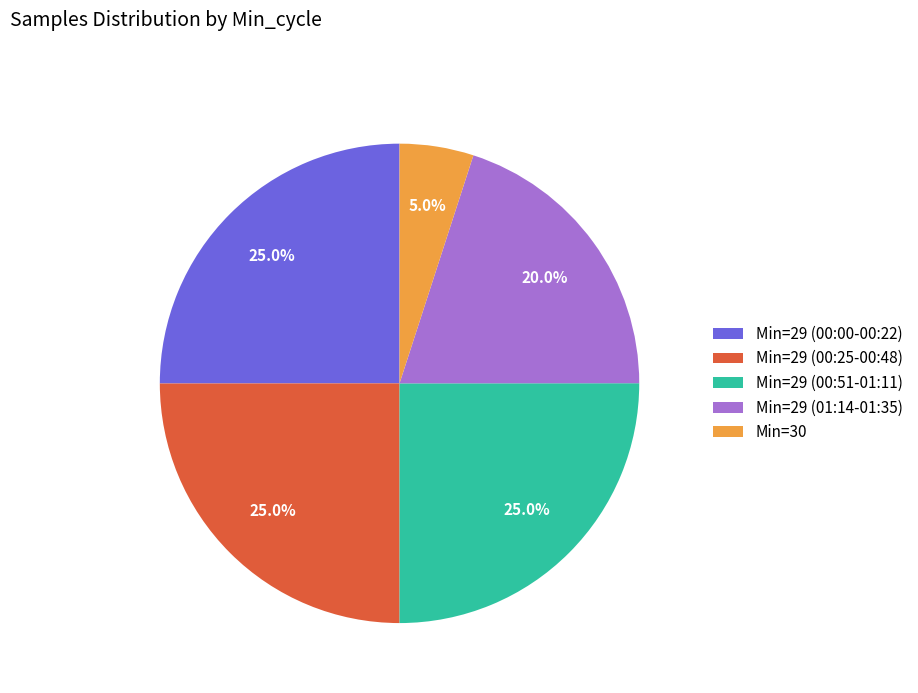

Does Min=29 (00:51-01:11) account for over 50% of the chart?

No